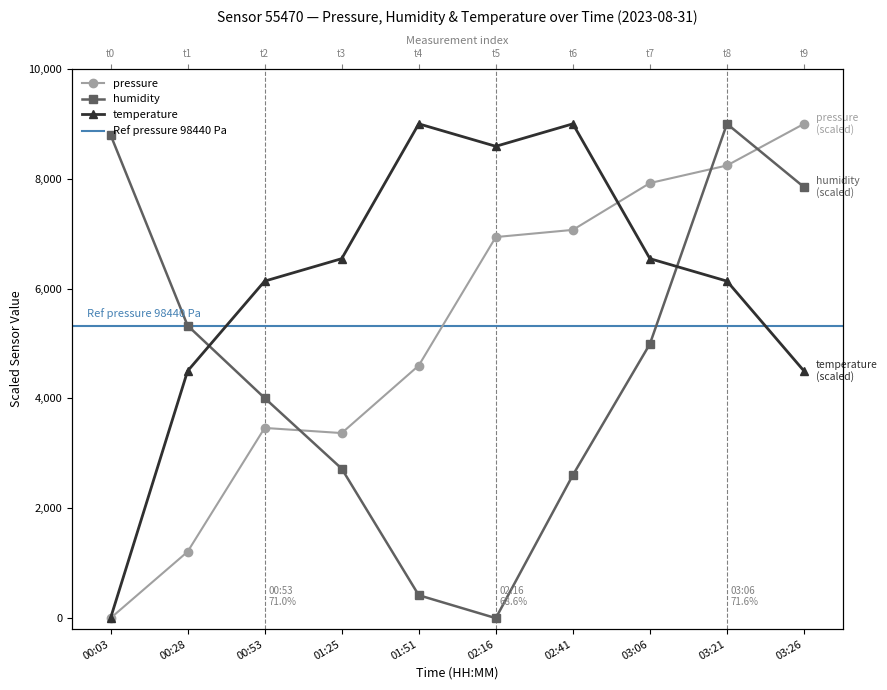

In humidity, how many points are higher than both neighbors (excluding endpoints)?

1